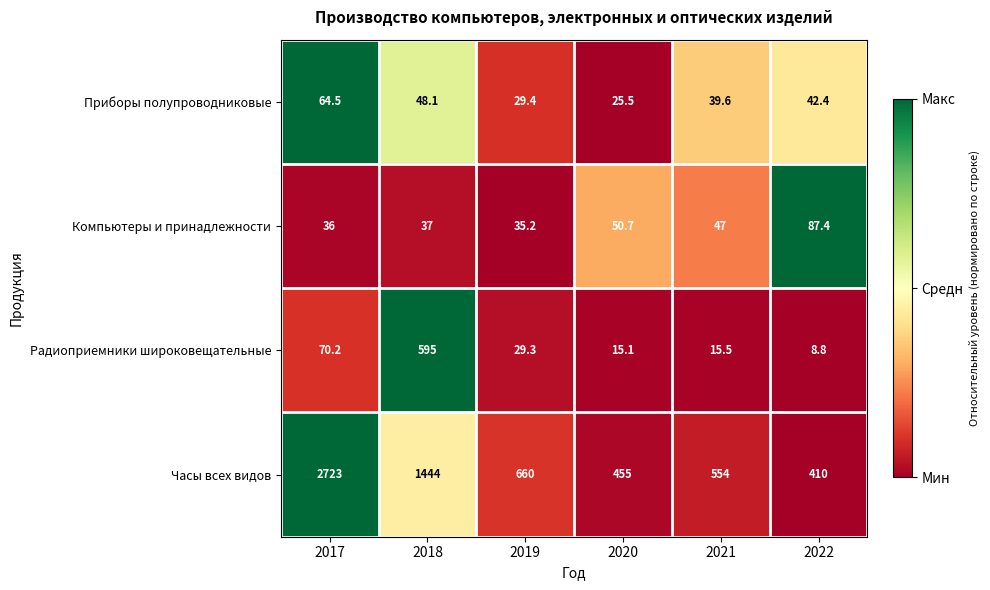

Which series has the largest range (max minus min)?

Часы всех видов